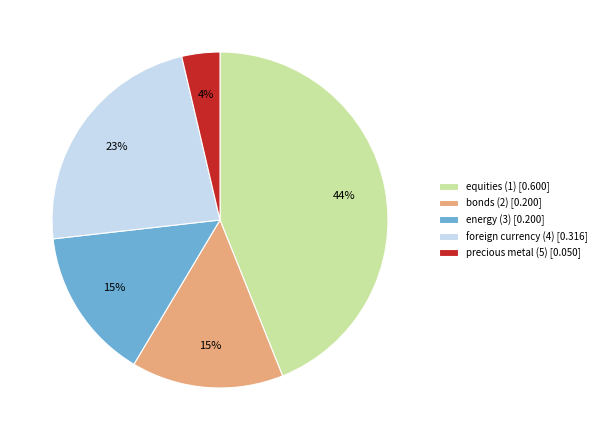

To the nearest percent, what portion does bonds (2) represent?

15%